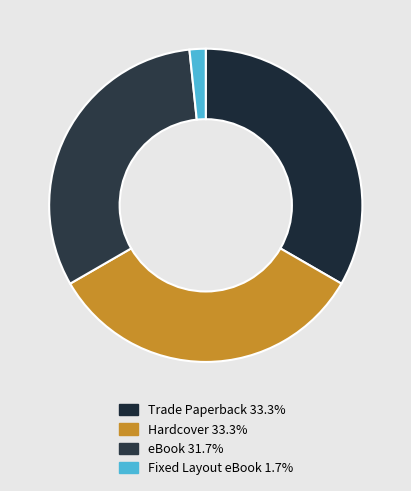

Rank the categories by value from highest to lowest.

Trade Paperback, Hardcover, eBook, Fixed Layout eBook